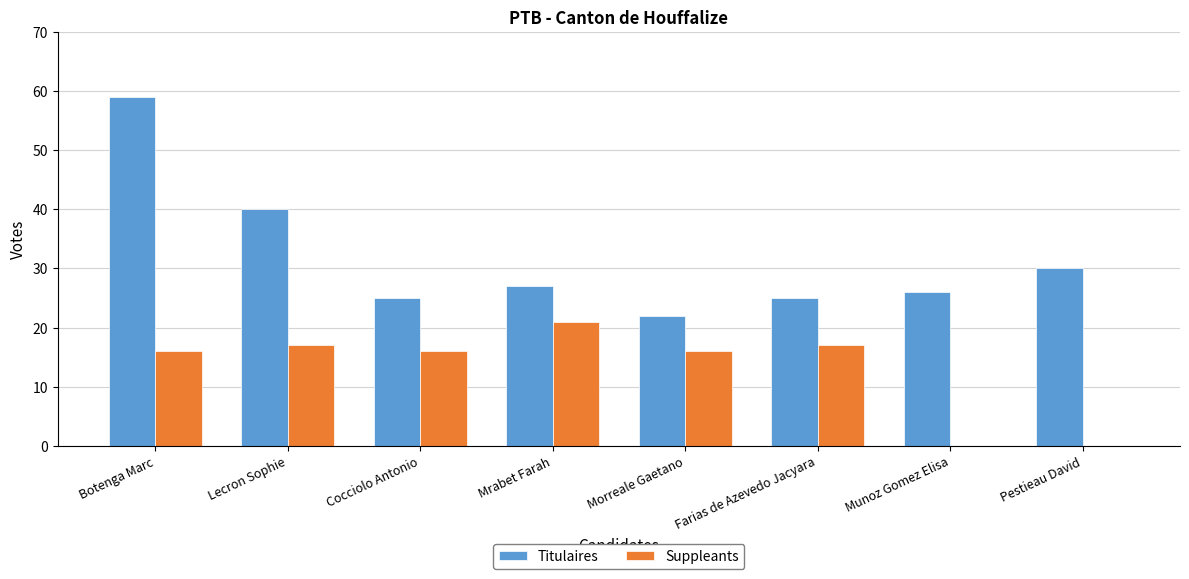

Read the Titulaires value at Morreale Gaetano, to the nearest 5.

20